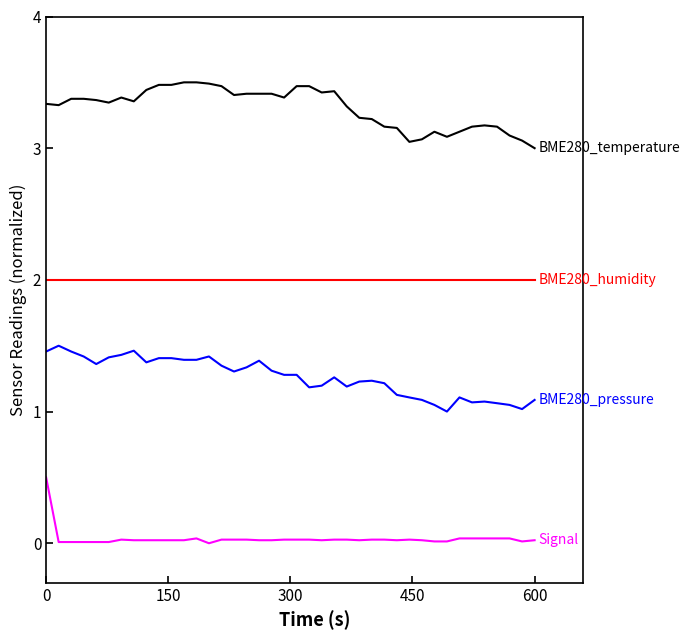

What is the maximum value shown in the chart?

3.5